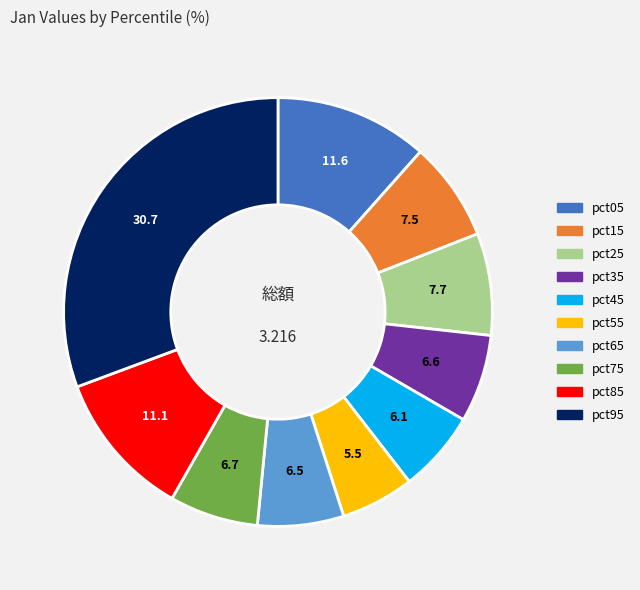

Which slice is the smallest?

pct55